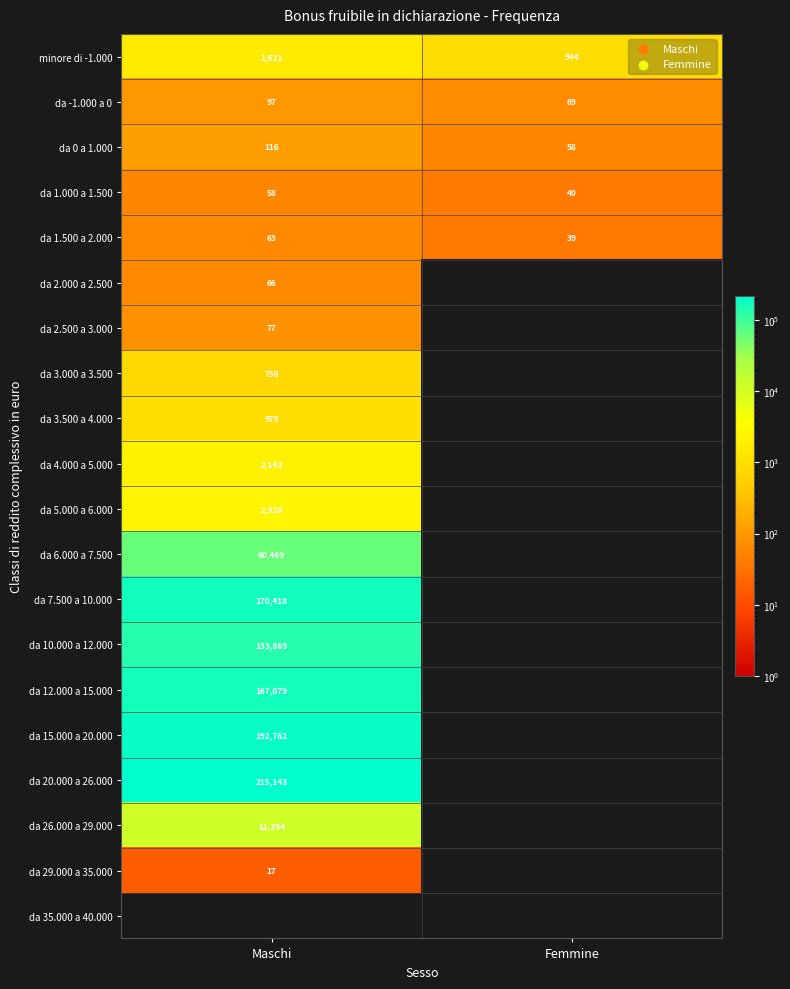

Is it true that da 2.000 a 2.500 equals 30 at Maschi?

False